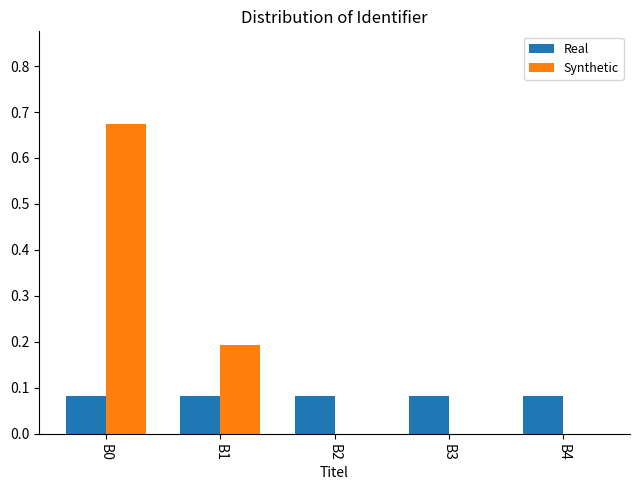

Which series changed the most between B0 and B1?

Synthetic